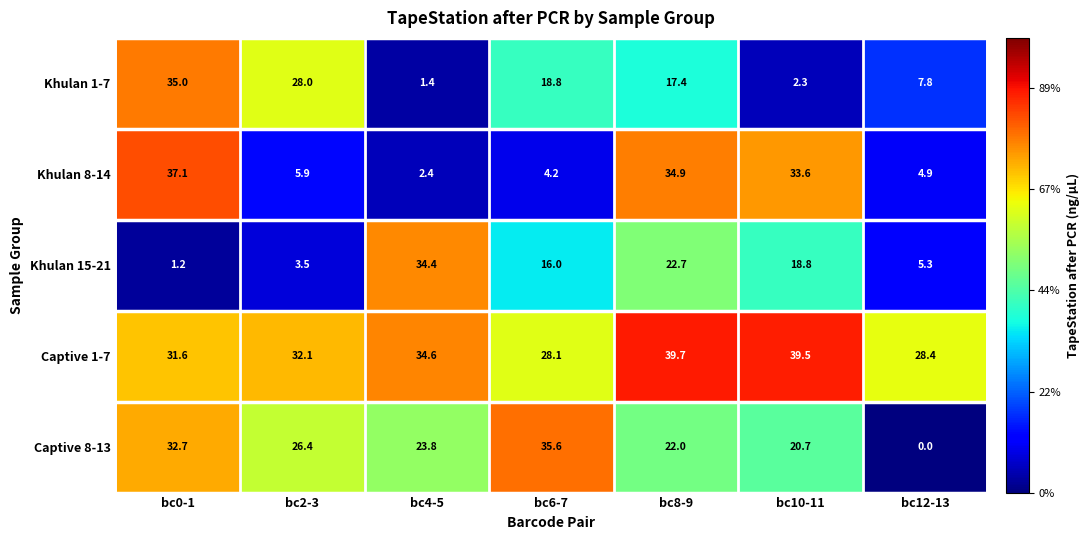

What is the difference between the Khulan 8-14 values at bc8-9 and bc2-3?

29.0